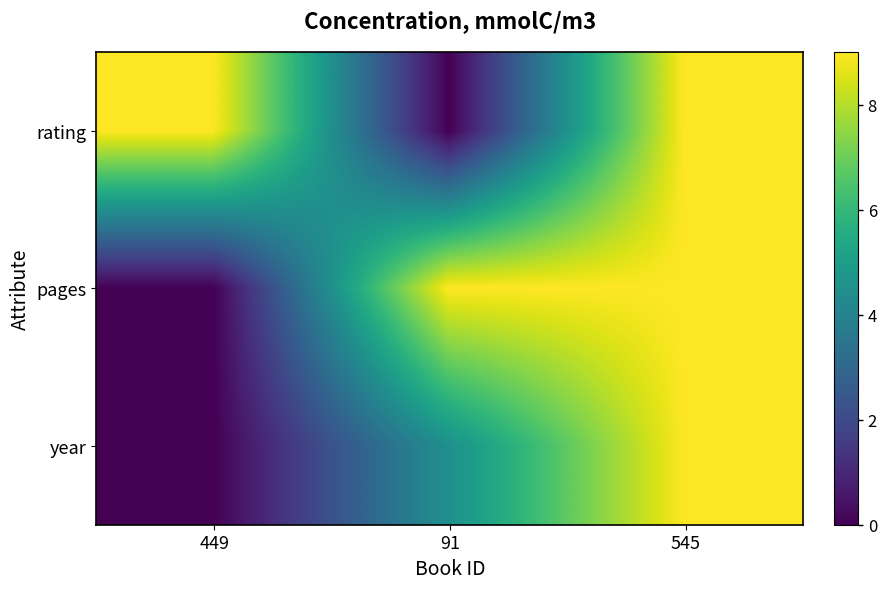

Which series changed the most between 449 and 91?

rating